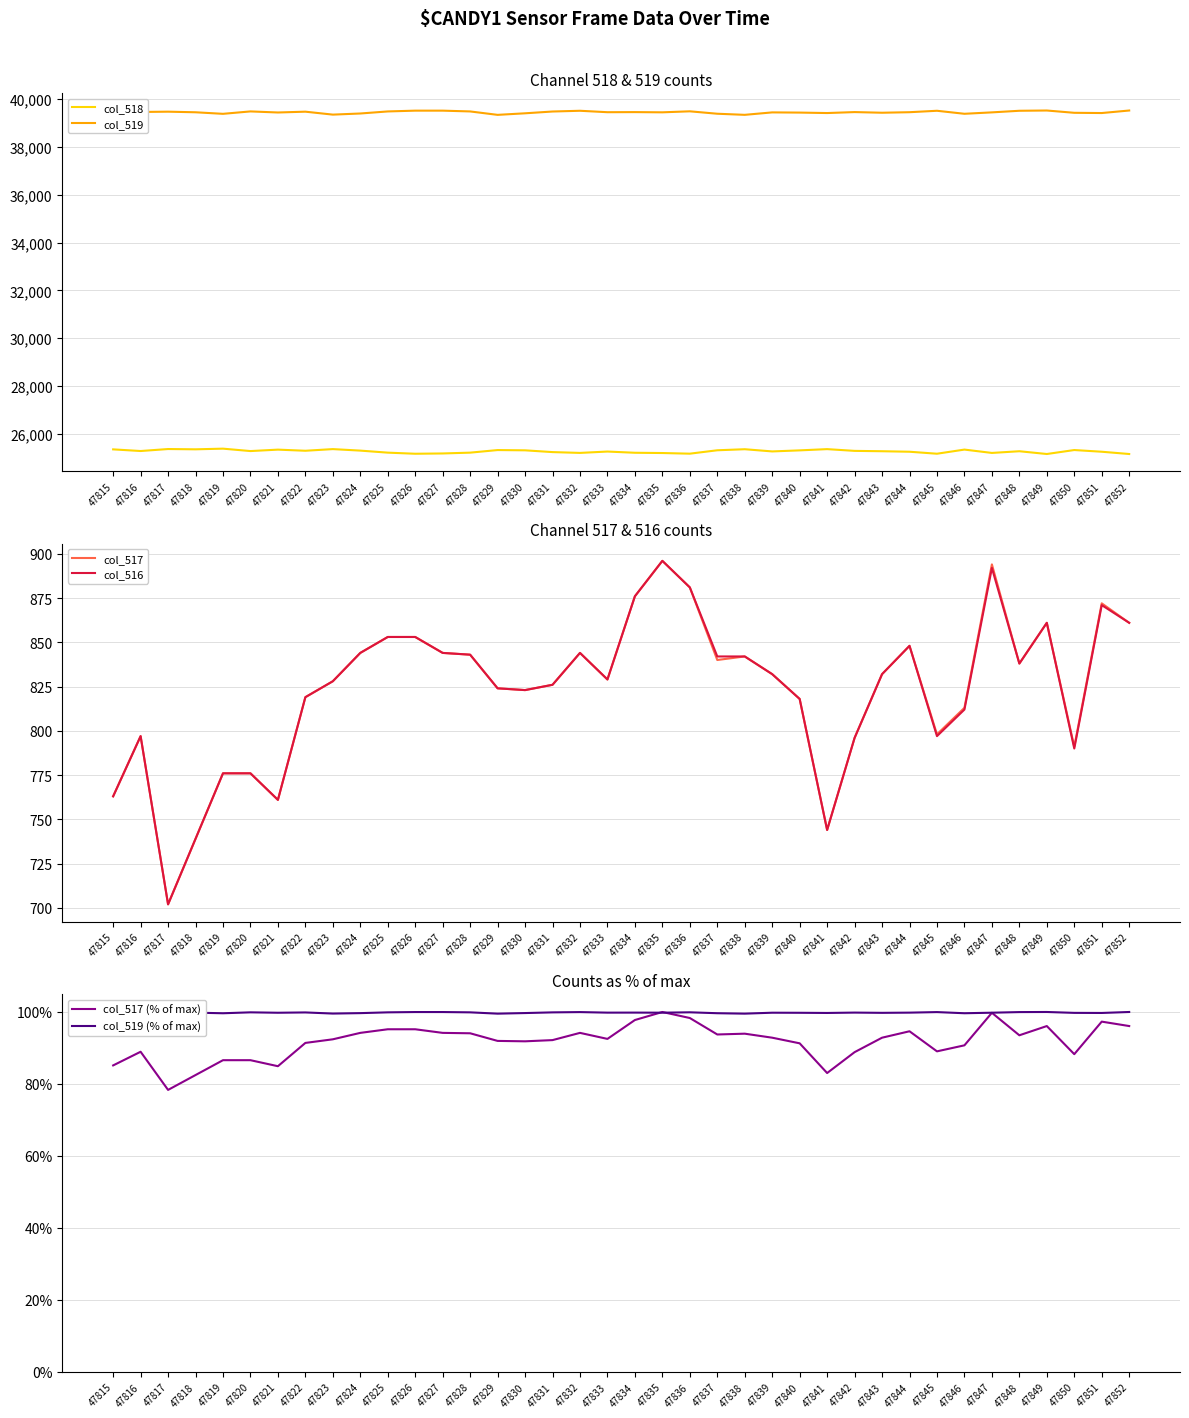

What is the value of the col_517 (% of max) point at the 25th from the left?

0.9